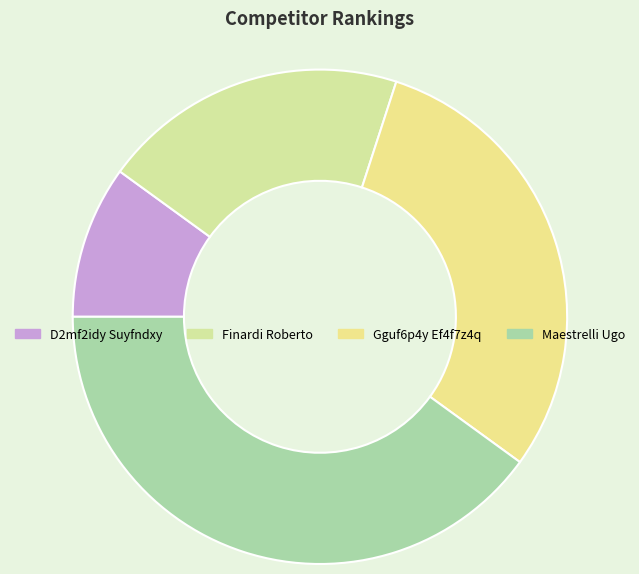

Count the number of slices in the pie.

4